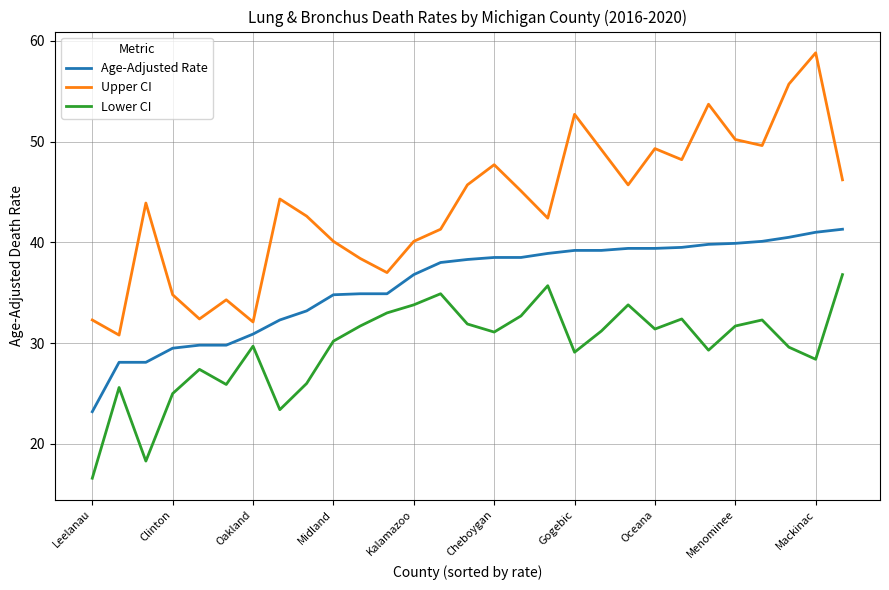

Which series has the widest spread of values?

Upper CI